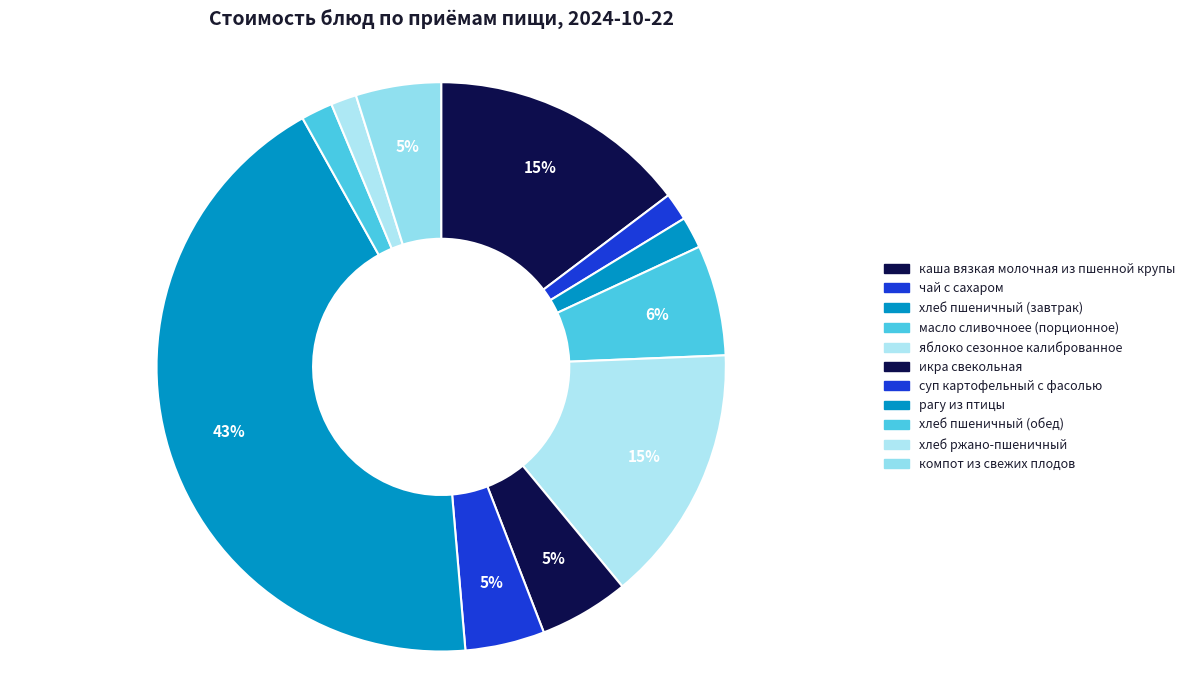

Does хлеб ржано-пшеничный account for over 50% of the chart?

No